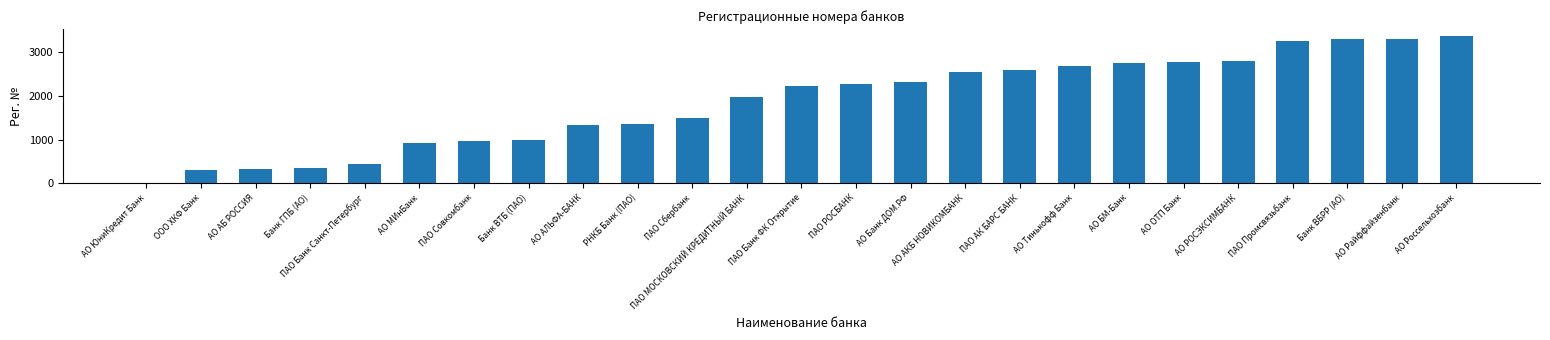

What is the sum of all values?

46534